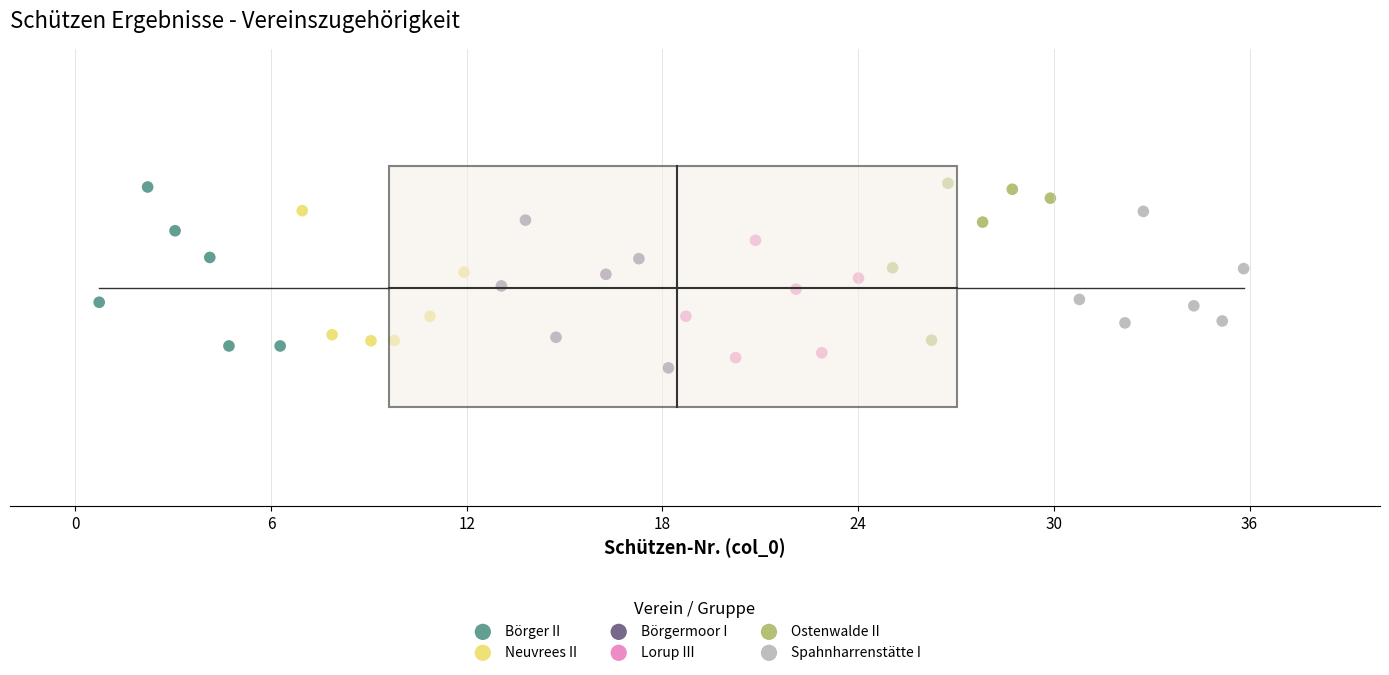

What are all the series names shown in the legend?

Börger II, Neuvrees II, Börgermoor I, Lorup III, Ostenwalde II, Spahnharrenstätte I